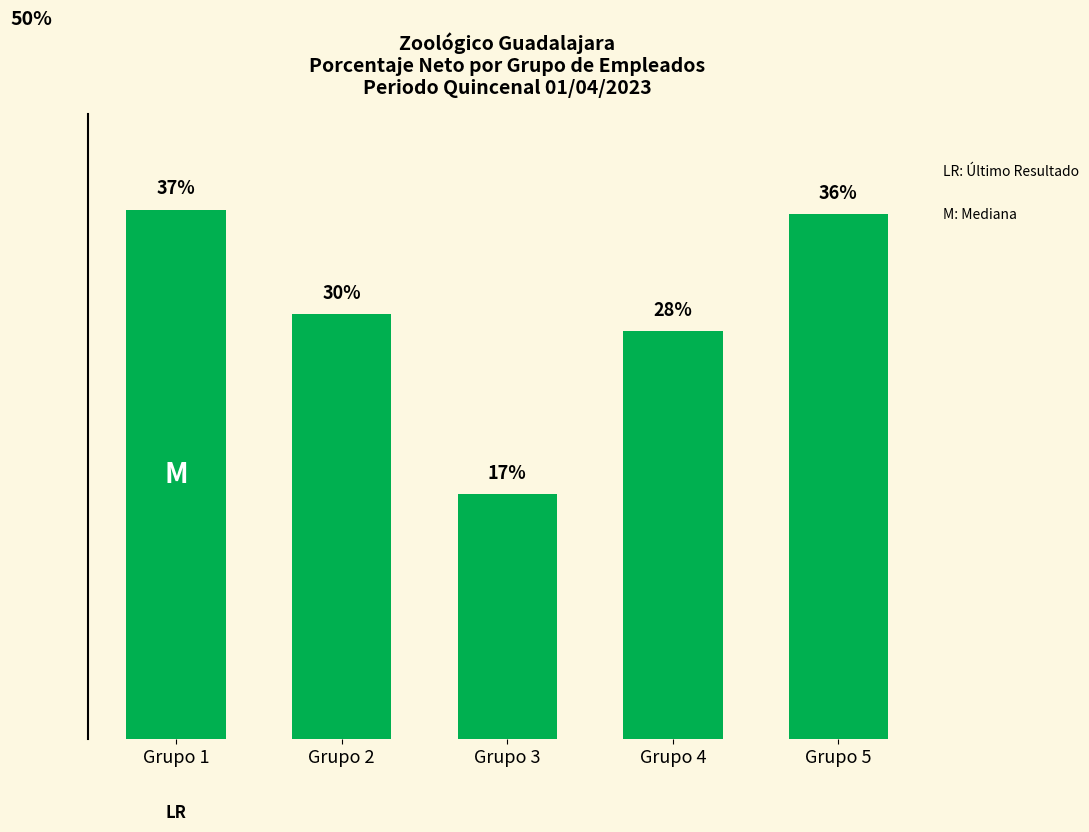

Does the chart contain stacked bars?

No